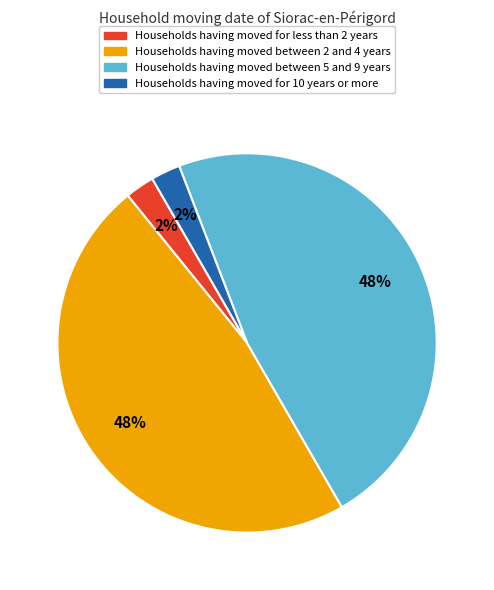

Count the number of slices in the pie.

4